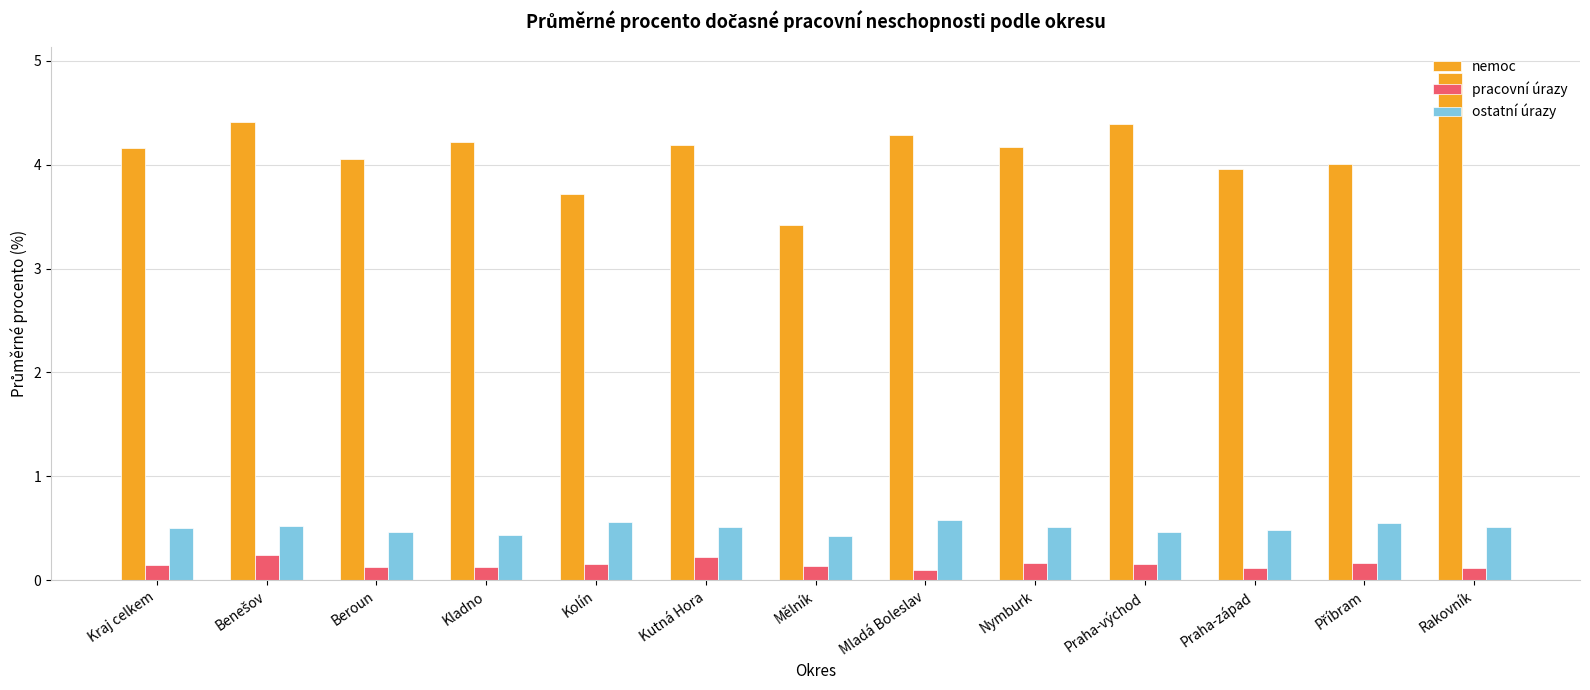

What is the difference between the maximum and minimum values in the pracovní úrazy series?

0.1